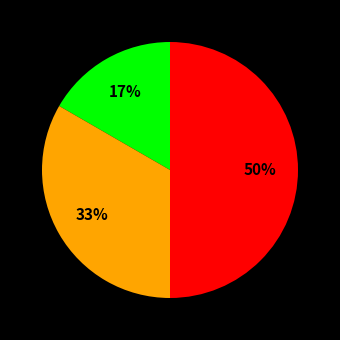

Count the number of slices in the pie.

3